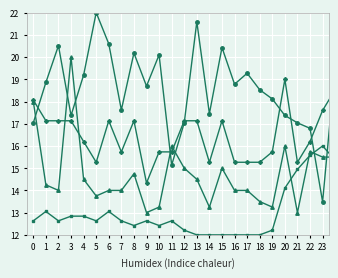

What is the greatest value displayed?

22.0